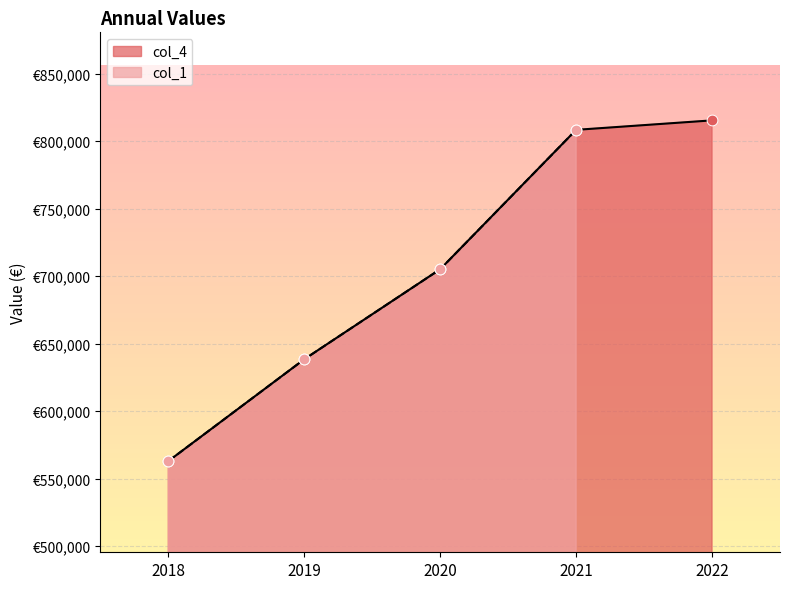

Between 2020 and 2022, which is larger?

2022